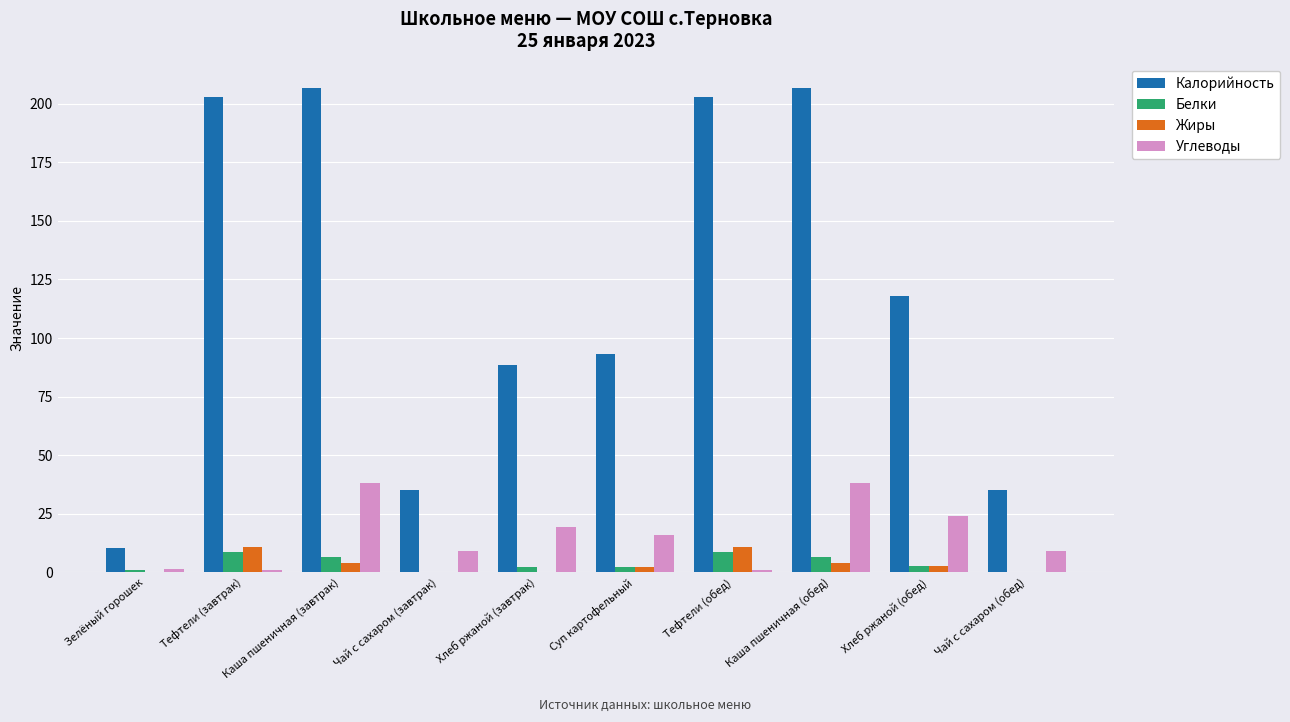

Is the value of Белки at Тефтели (обед) greater than the value of Калорийность at Хлеб ржаной (завтрак)?

No